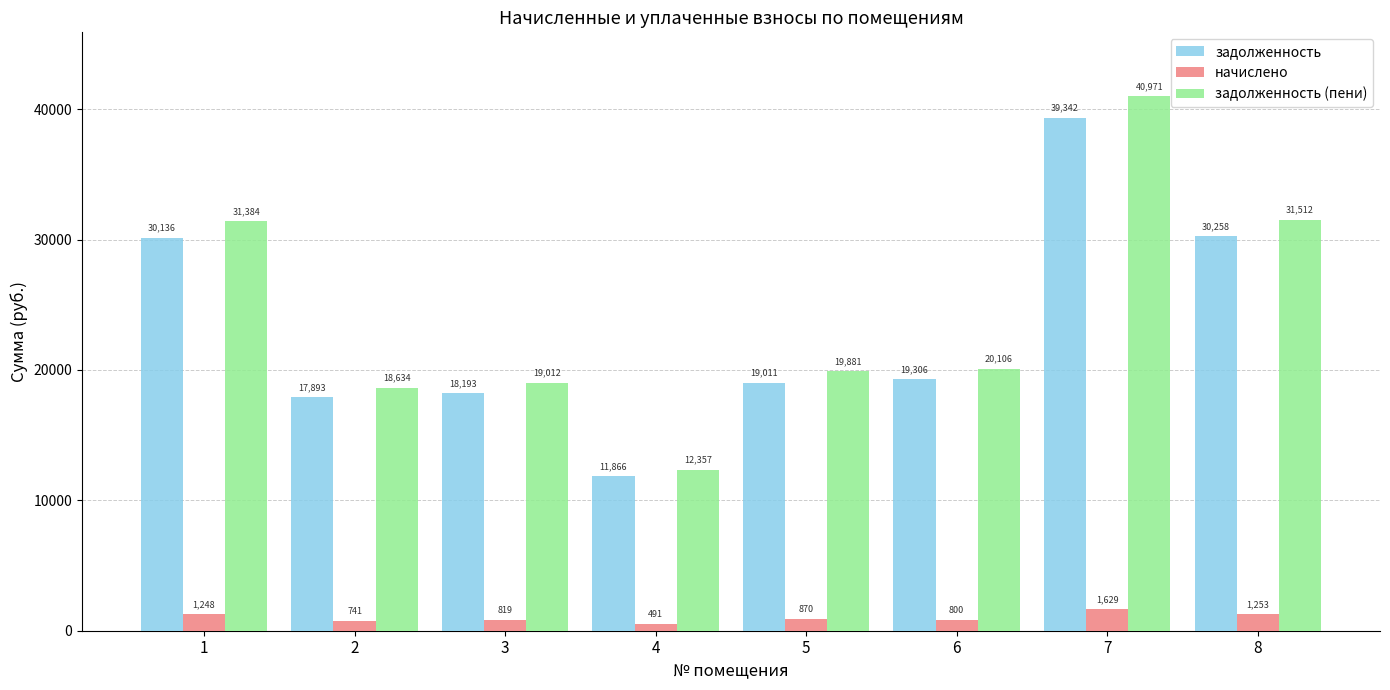

What is the maximum value for начислено?

1629.2